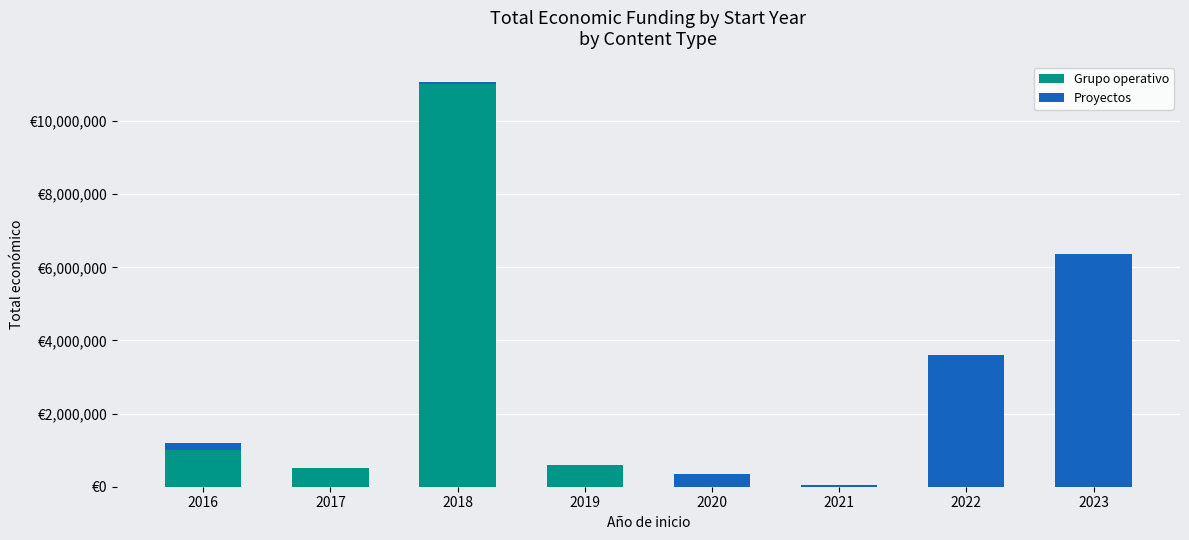

The Proyectos series shows 15294 at 2021. True or false?

False